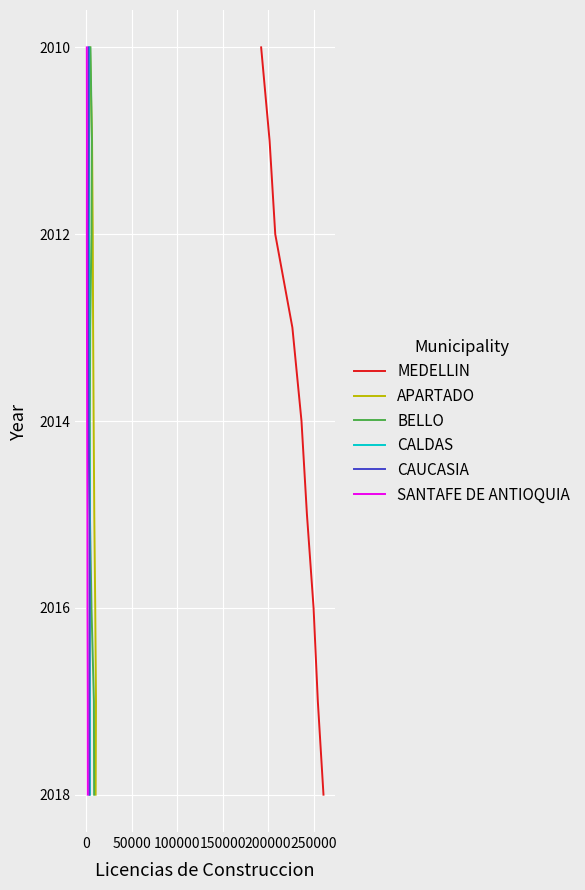

Which series has the largest total across all categories?

MEDELLIN